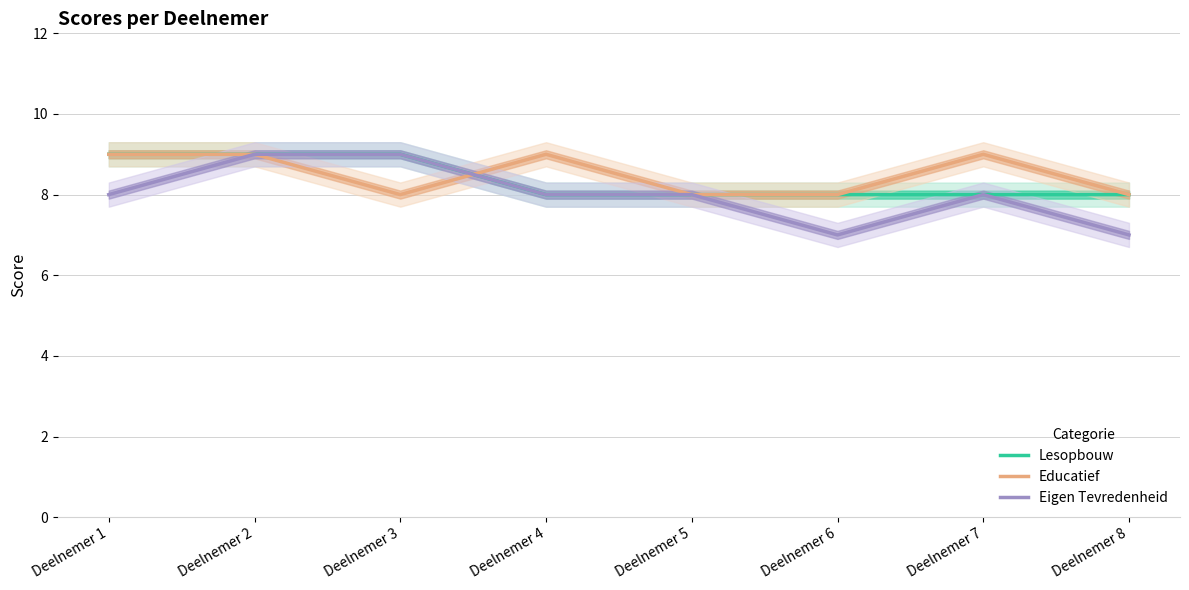

Between Deelnemer 5 and Deelnemer 7, which is larger?

Deelnemer 5